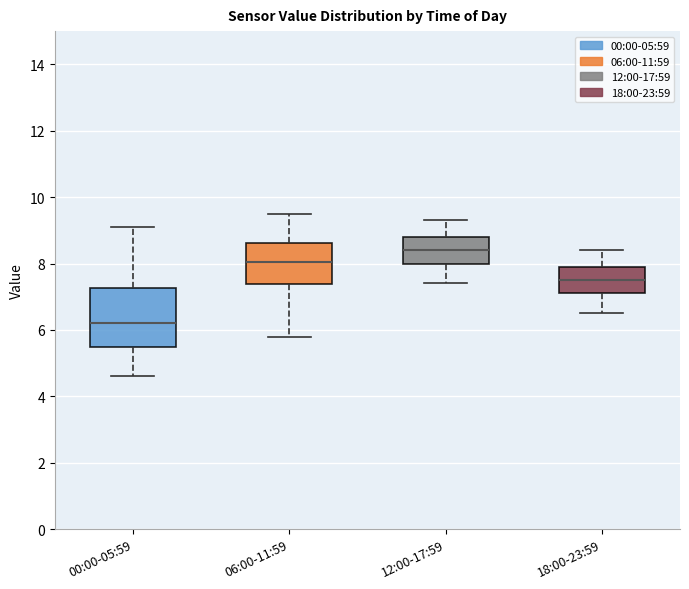

Reading left to right, read every box against the y-axis: the position of its median line, the range the box covers, and the ends of its whiskers. The values are not printed on the chart, so give them approximately, as read against the axis.

00:00-05:59: median 6.2, box 5.6 to 7.2, whiskers 4.6 to 9.2
06:00-11:59: median 8.0, box 7.4 to 8.6, whiskers 5.8 to 9.6
12:00-17:59: median 8.4, box 8.0 to 8.8, whiskers 7.4 to 9.4
18:00-23:59: median 7.6, box 7.2 to 8.0, whiskers 6.6 to 8.4